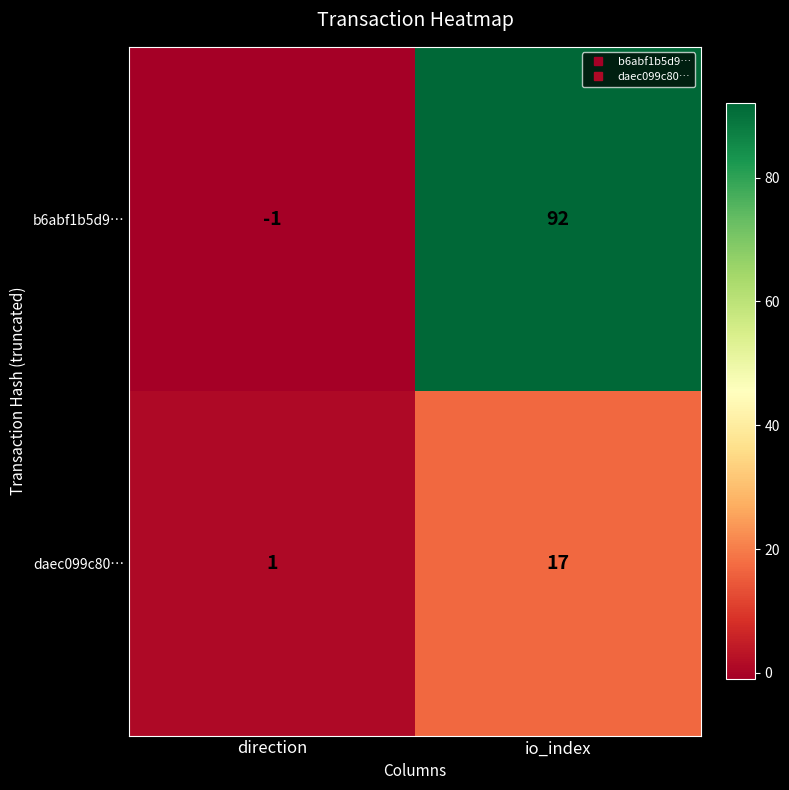

Which series has the largest range (max minus min)?

b6abf1b5d9…